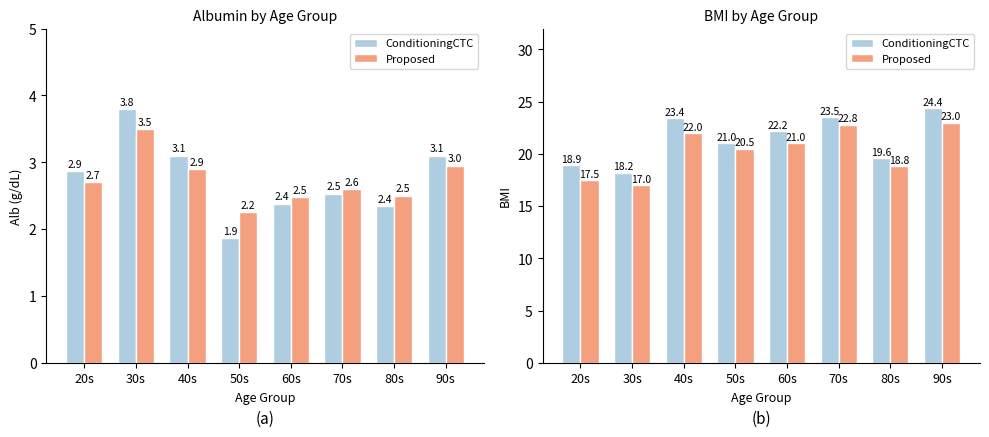

The ConditioningCTC series shows 4.4 at 30s. True or false?

False